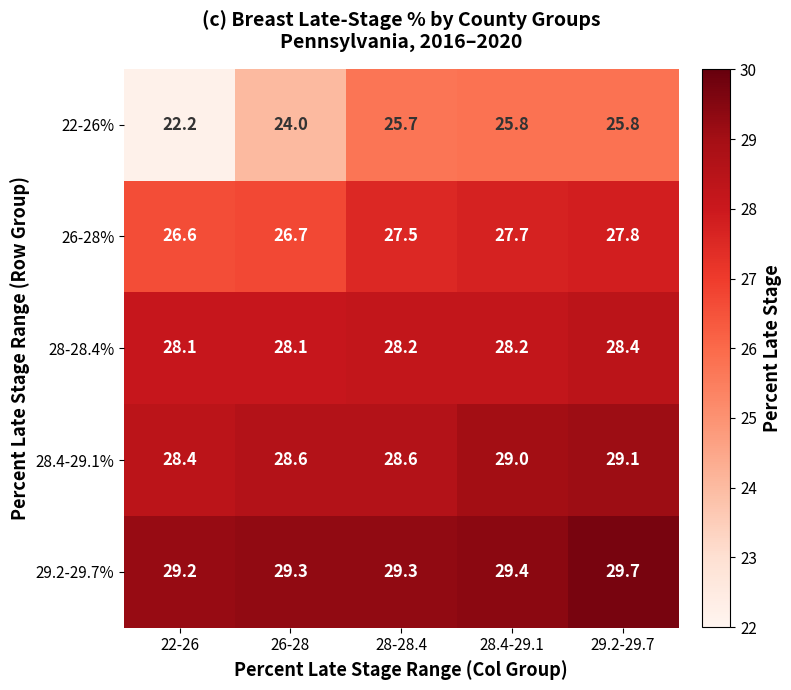

Reading left to right, transcribe all the data shown in this chart.

22-26%: 22-26=22.2	26-28=24.0	28-28.4=25.7	28.4-29.1=25.8	29.2-29.7=25.8
26-28%: 22-26=26.6	26-28=26.7	28-28.4=27.5	28.4-29.1=27.7	29.2-29.7=27.8
28-28.4%: 22-26=28.1	26-28=28.1	28-28.4=28.2	28.4-29.1=28.2	29.2-29.7=28.4
28.4-29.1%: 22-26=28.4	26-28=28.6	28-28.4=28.6	28.4-29.1=29.0	29.2-29.7=29.1
29.2-29.7%: 22-26=29.2	26-28=29.3	28-28.4=29.3	28.4-29.1=29.4	29.2-29.7=29.7